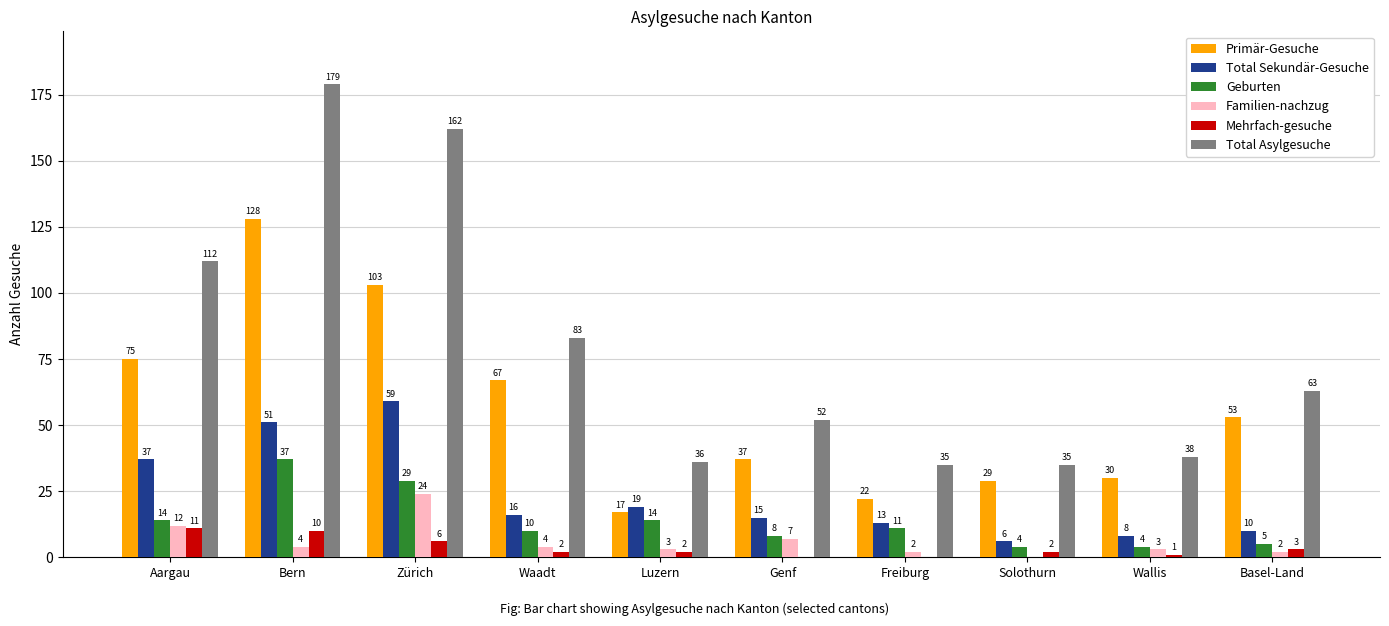

Reading left to right, list all the values displayed in this chart.

Primär-Gesuche: Aargau=75	Bern=128	Zürich=103	Waadt=67	Luzern=17	Genf=37	Freiburg=22	Solothurn=29	Wallis=30	Basel-Land=53
Total Sekundär-Gesuche: Aargau=37	Bern=51	Zürich=59	Waadt=16	Luzern=19	Genf=15	Freiburg=13	Solothurn=6	Wallis=8	Basel-Land=10
Geburten: Aargau=14	Bern=37	Zürich=29	Waadt=10	Luzern=14	Genf=8	Freiburg=11	Solothurn=4	Wallis=4	Basel-Land=5
Familien-nachzug: Aargau=12	Bern=4	Zürich=24	Waadt=4	Luzern=3	Genf=7	Freiburg=2	Solothurn=0	Wallis=3	Basel-Land=2
Mehrfach-gesuche: Aargau=11	Bern=10	Zürich=6	Waadt=2	Luzern=2	Genf=0	Freiburg=0	Solothurn=2	Wallis=1	Basel-Land=3
Total Asylgesuche: Aargau=112	Bern=179	Zürich=162	Waadt=83	Luzern=36	Genf=52	Freiburg=35	Solothurn=35	Wallis=38	Basel-Land=63